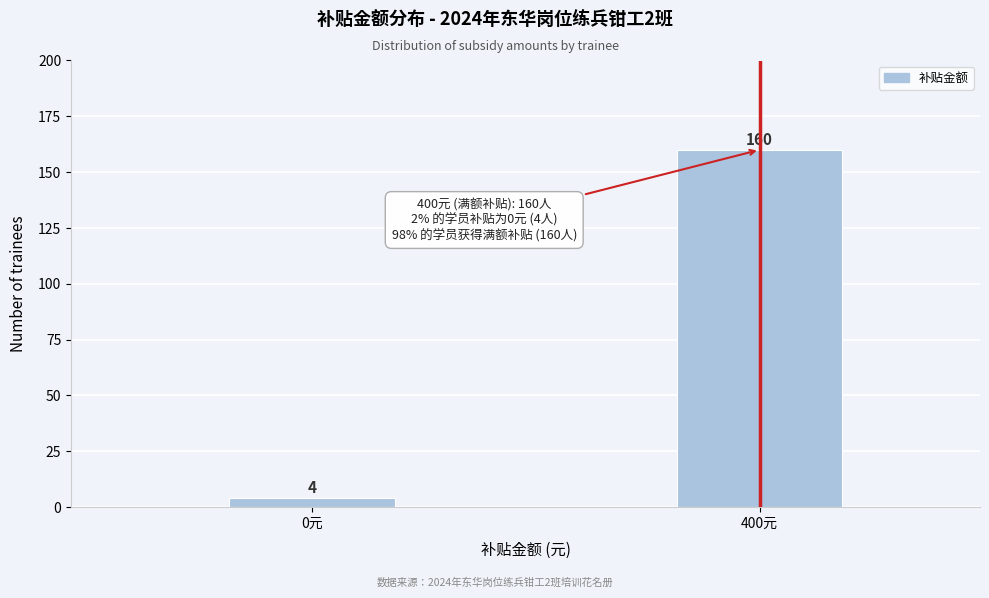

Reading left to right, what are all the values shown in this chart?

0元=4	400元=160